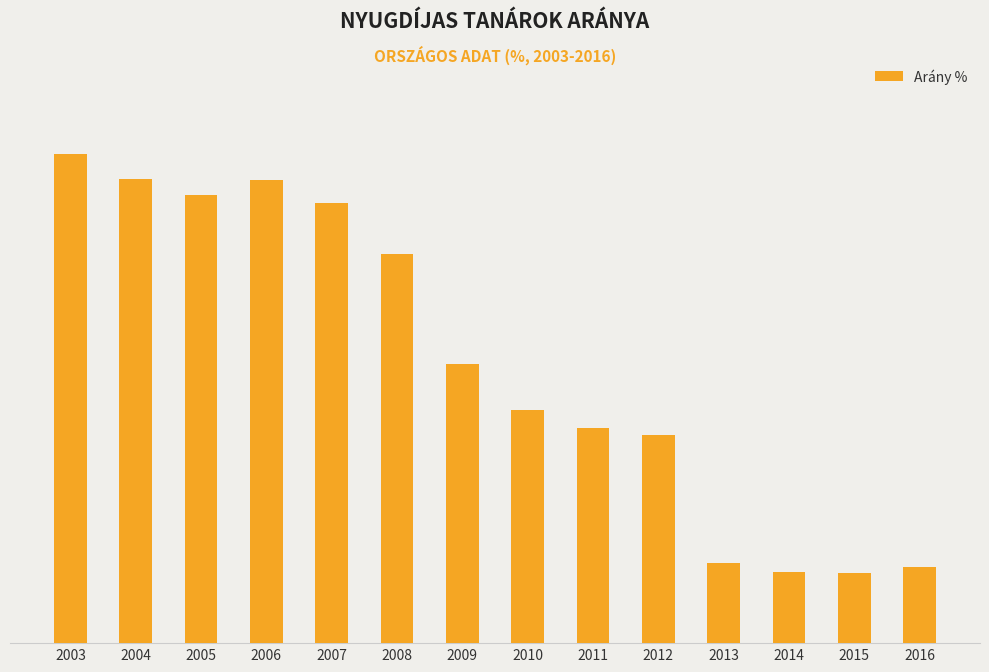

Are the bars horizontal?

No